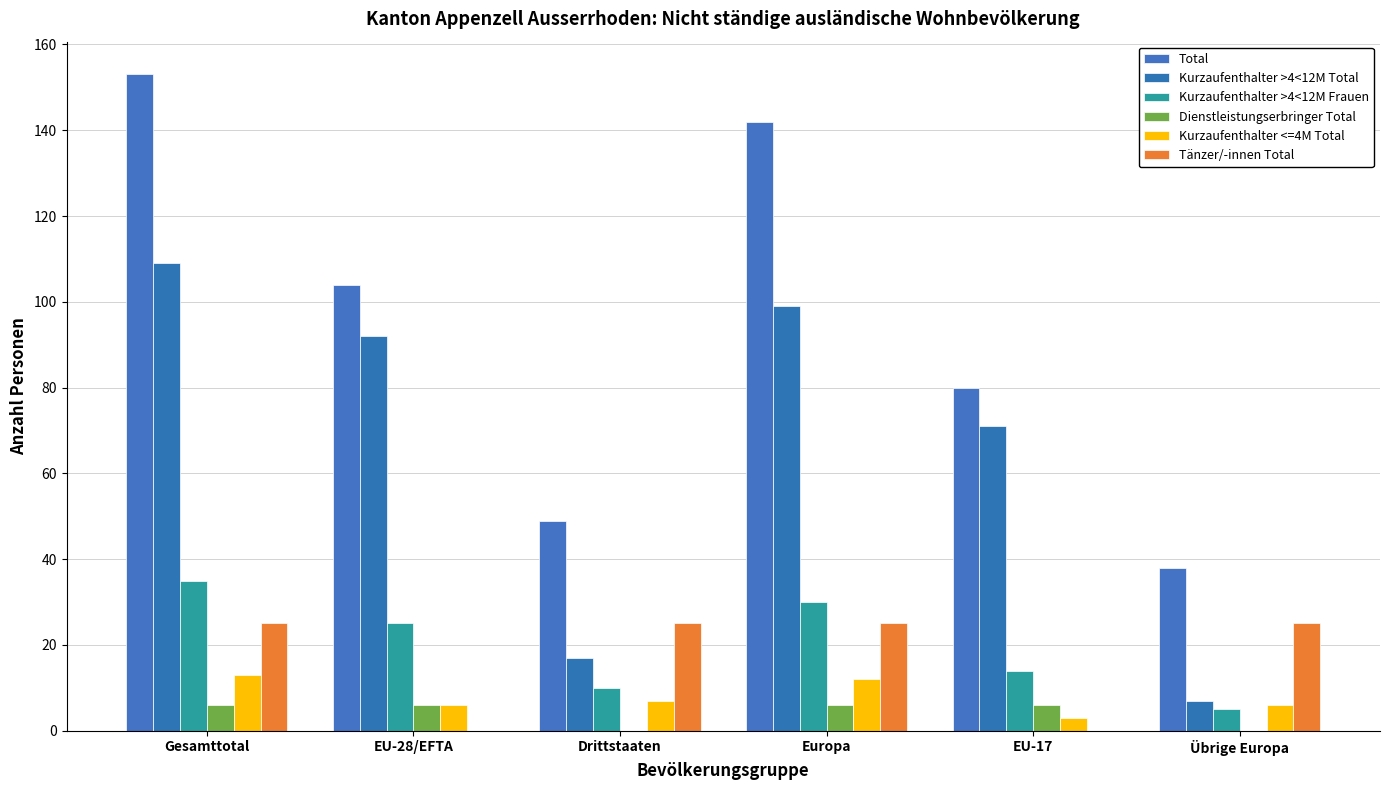

At how many categories does at least one series exceed 92?

3